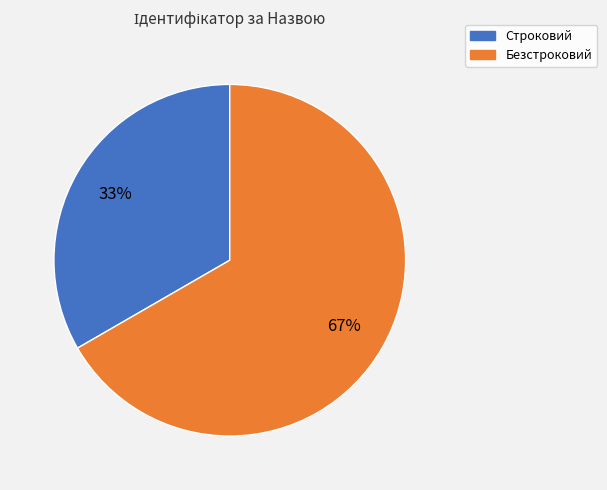

What is the majority slice?

Безстроковий